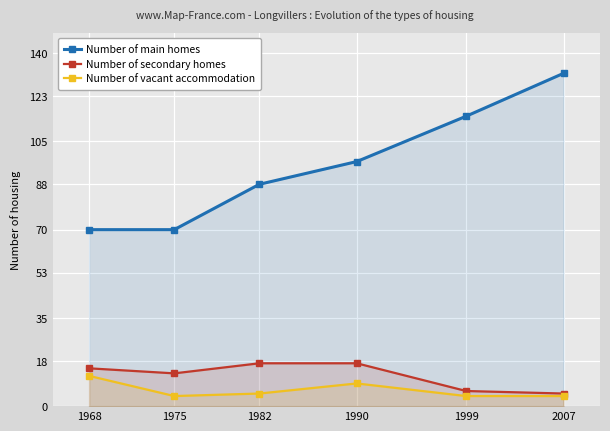

What is the value of the Number of vacant accommodation point at the 3rd from the left?

5